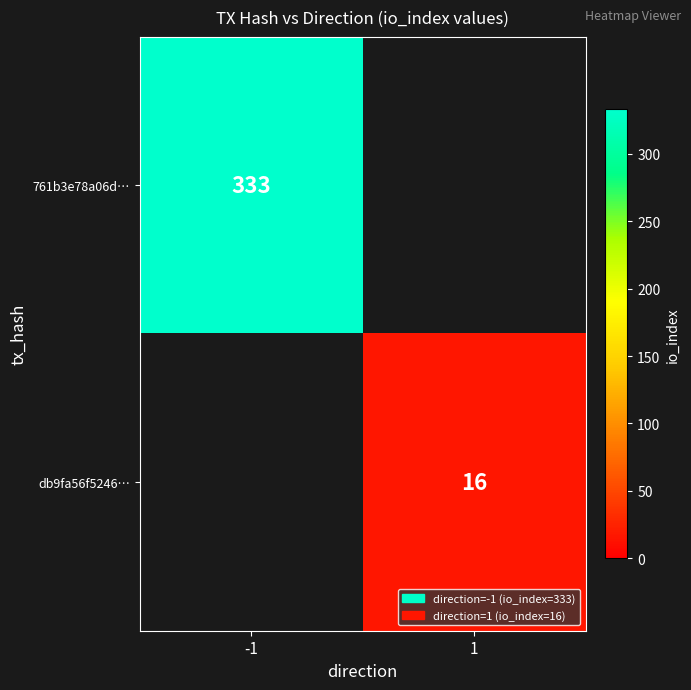

The 761b3e78a06d… series shows 333 at -1. True or false?

True